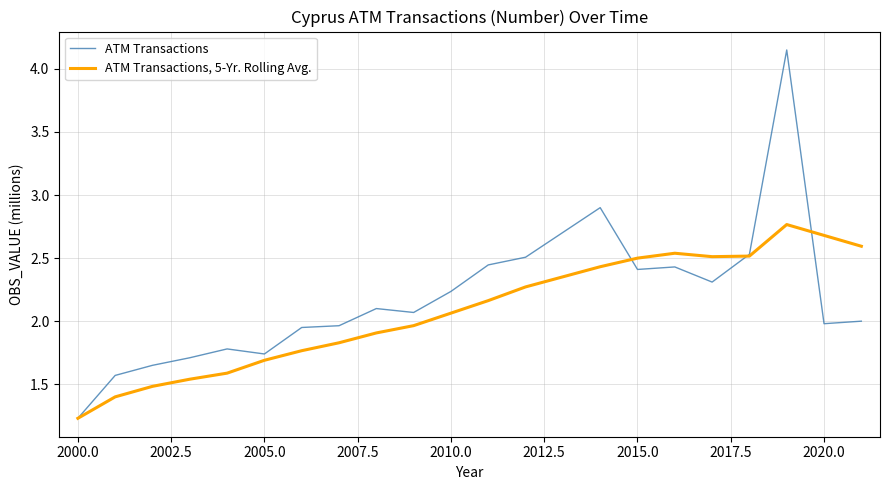

Which series has the largest range (max minus min)?

ATM Transactions